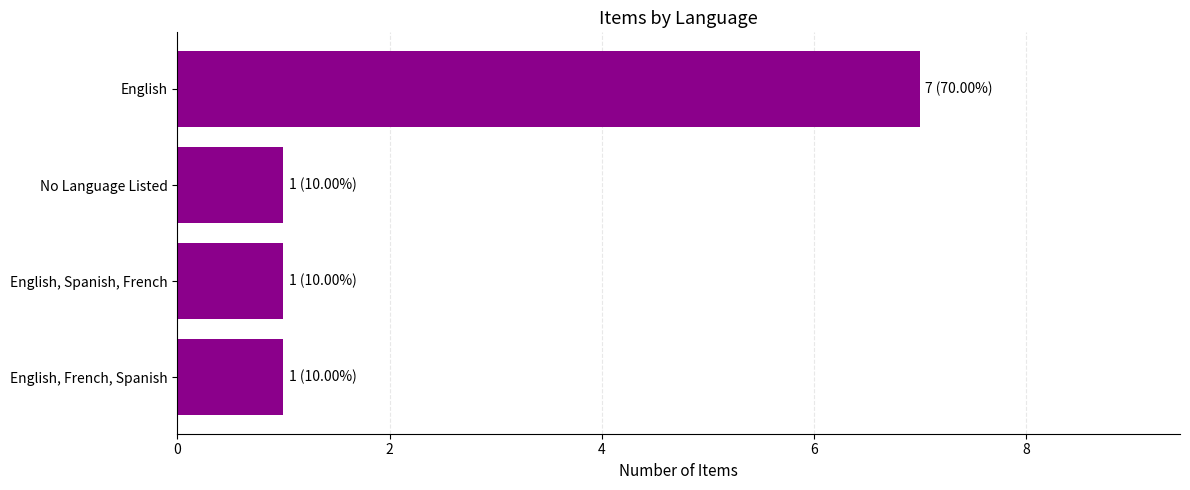

What is the difference between the maximum and second lowest values?

6